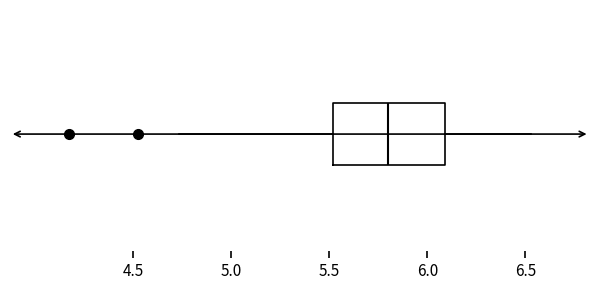

Read this box plot against the x-axis: the position of the median line, the range covered by the box, and the ends of both whiskers. The values are not printed on the chart, so give them approximately, as read against the axis.

median 5.80, box 5.50 to 6.10, whiskers 4.75 to 6.55